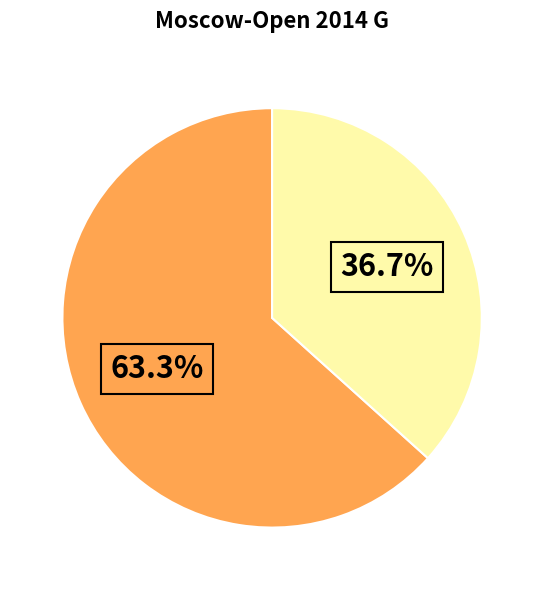

Does any single category account for the majority?

Yes